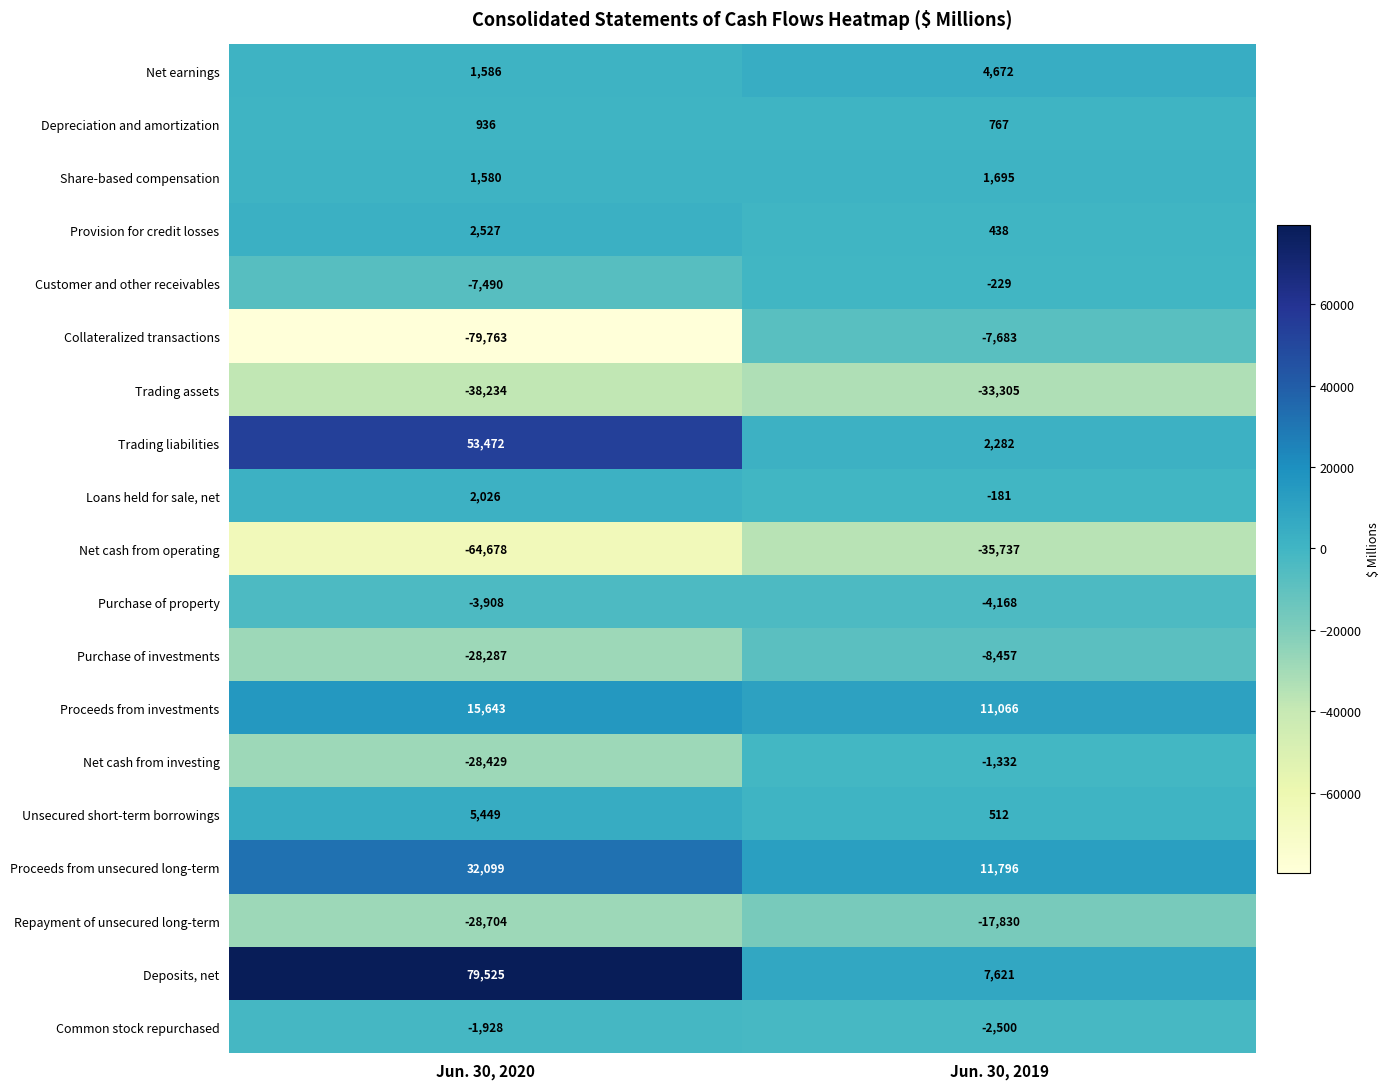

What is the lowest value of the Customer and other receivables series?

-7490